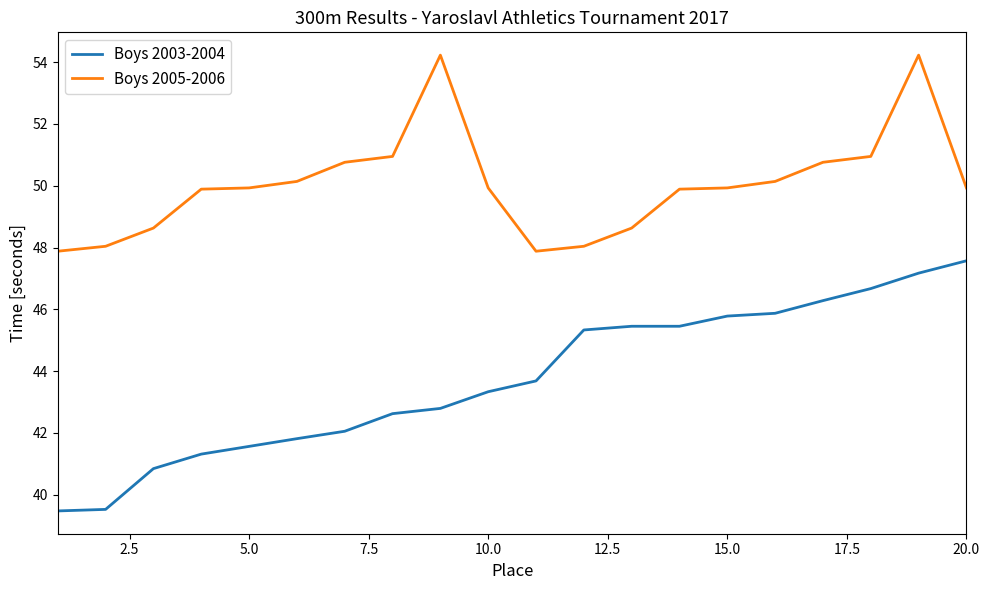

What is the difference between the maximum and minimum values in the Boys 2003-2004 series?

8.1